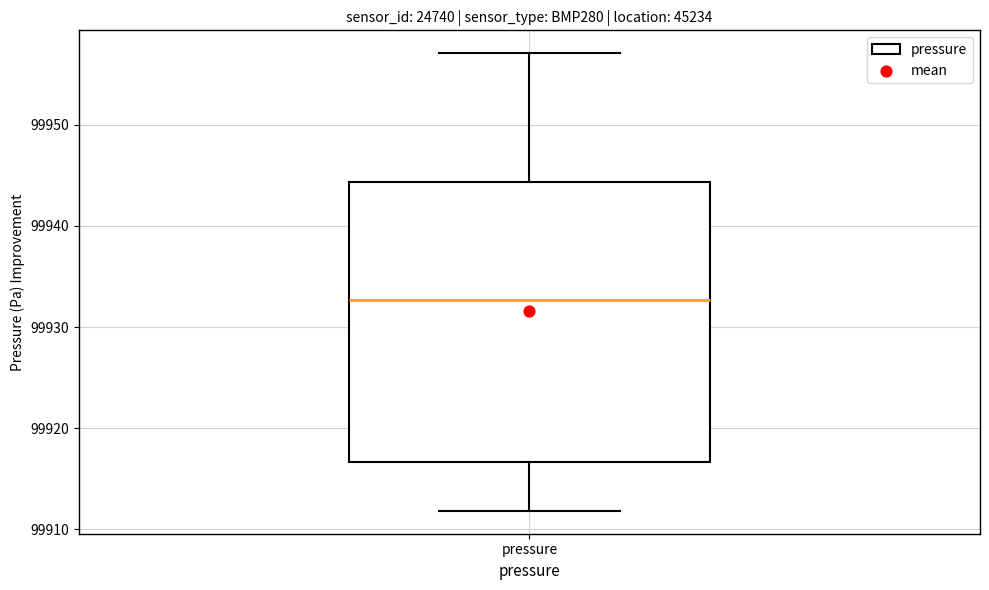

Read this box plot against the y-axis: the position of the median line, the range covered by the box, and the ends of both whiskers. The values are not printed on the chart, so give them approximately, as read against the axis.

median 99933, box 99917 to 99944, whiskers 99912 to 99957